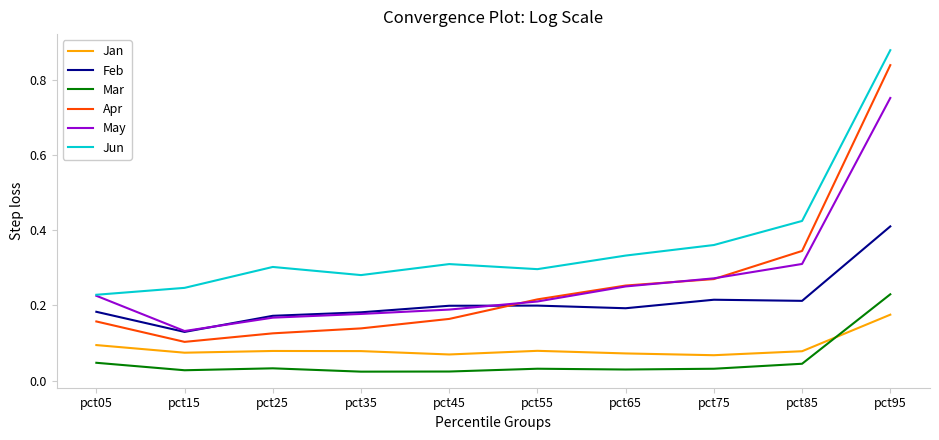

True or false: May has a value of 0.1 at pct75.

False